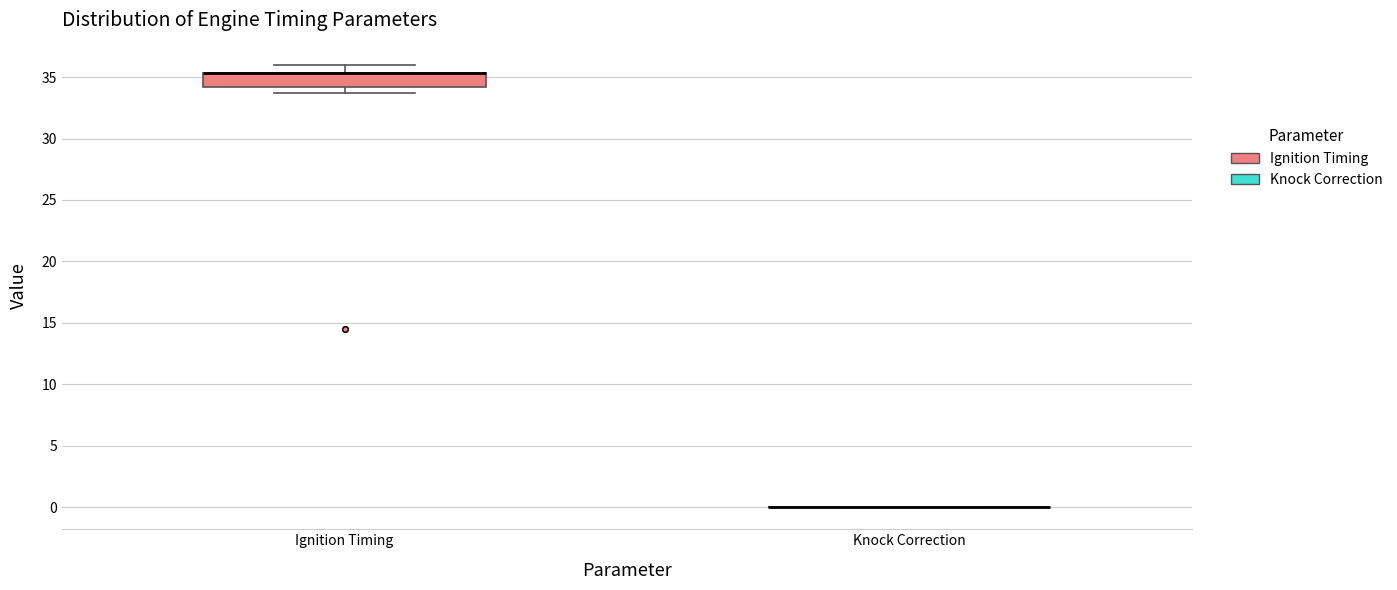

Reading left to right, transcribe this box plot: for each box, give where its median line is, the range the box spans, and where its two whiskers end, as read against the y-axis. The values are not printed on the chart, so give them approximately, as read against the axis.

Ignition Timing: median 35.5 (drawn on the box's upper edge), box 34.0 to 35.5, whiskers 33.5 to 36.0
Knock Correction: box collapsed to a line at 0.0, whiskers 0.0 to 0.0